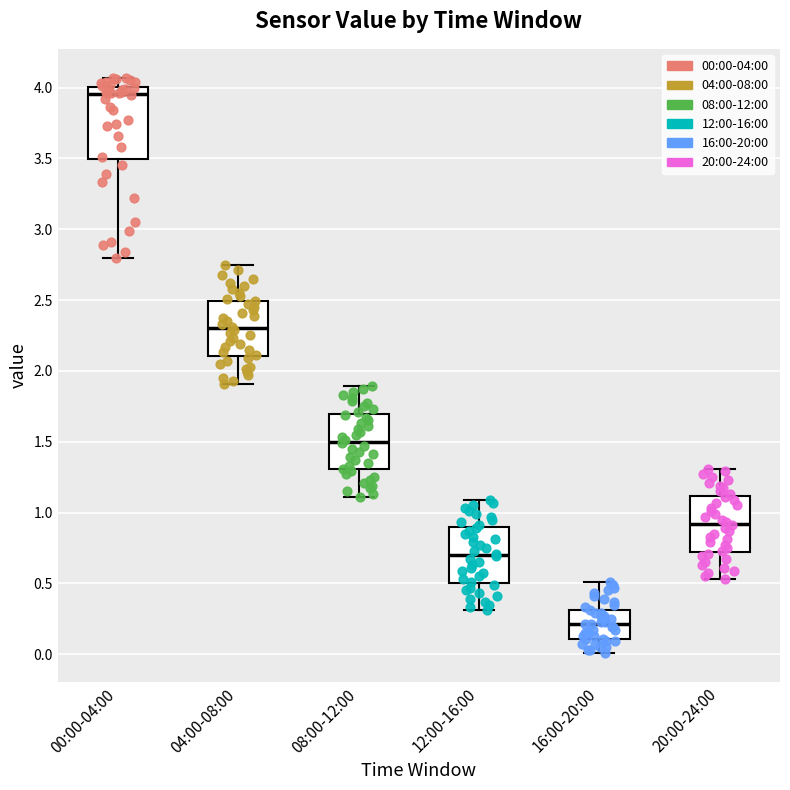

Reading left to right, transcribe this box plot: for each box, give where its median line is, the range the box spans, and where its two whiskers end, as read against the y-axis. The values are not printed on the chart, so give them approximately, as read against the axis.

00:00-04:00: median 3.95, box 3.50 to 4.00, whiskers 2.80 to 4.05
04:00-08:00: median 2.30, box 2.10 to 2.50, whiskers 1.90 to 2.75
08:00-12:00: median 1.50, box 1.30 to 1.70, whiskers 1.10 to 1.90
12:00-16:00: median 0.70, box 0.50 to 0.90, whiskers 0.30 to 1.10
16:00-20:00: median 0.20, box 0.10 to 0.30, whiskers 0.00 to 0.50
20:00-24:00: median 0.90, box 0.75 to 1.10, whiskers 0.55 to 1.30